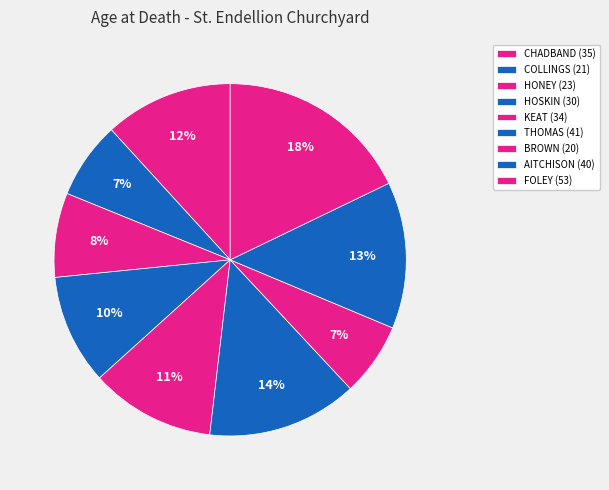

Rank the categories by value from lowest to highest.

BROWN (20), COLLINGS (21), HONEY (23), HOSKIN (30), KEAT (34), CHADBAND (35), AITCHISON (40), THOMAS (41), FOLEY (53)